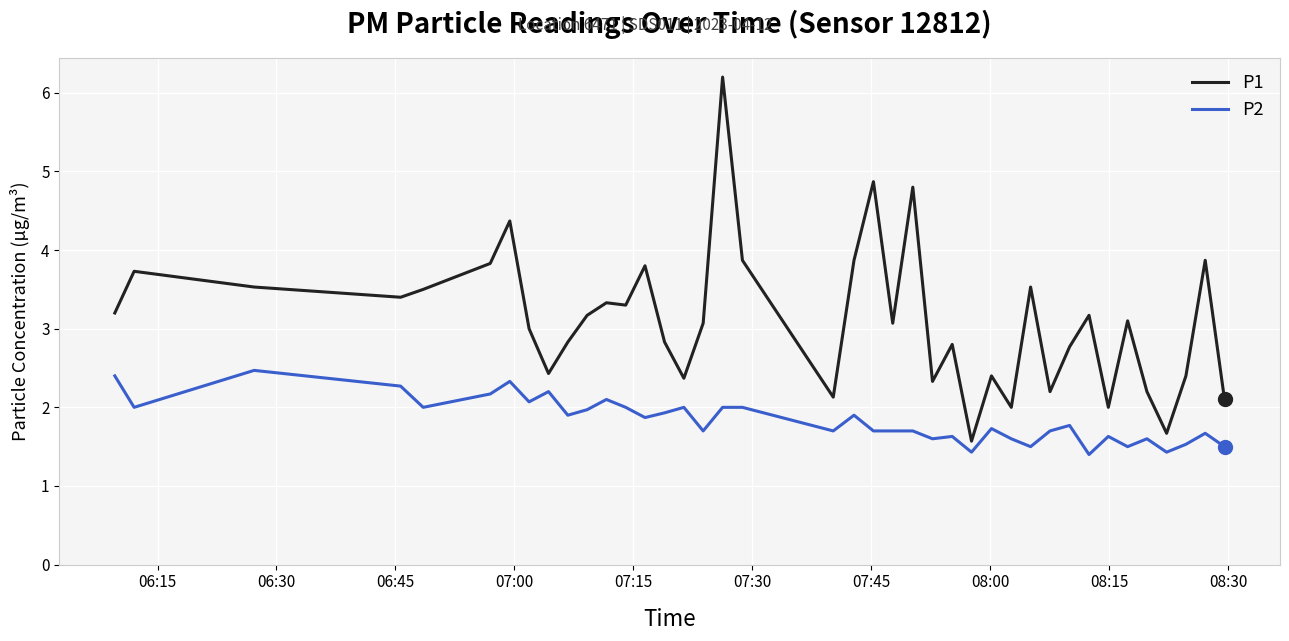

What are all the series names shown in the legend?

P1, P2